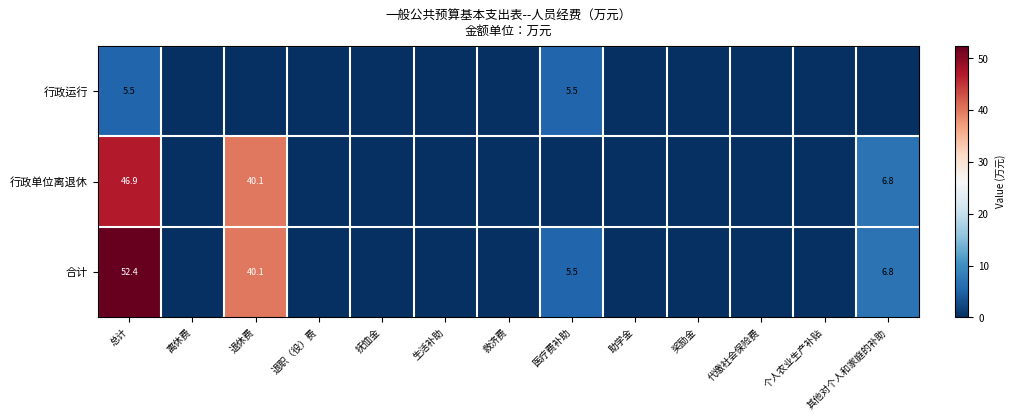

True or false: 合计 has a value of 9.3 at 医疗费补助.

False